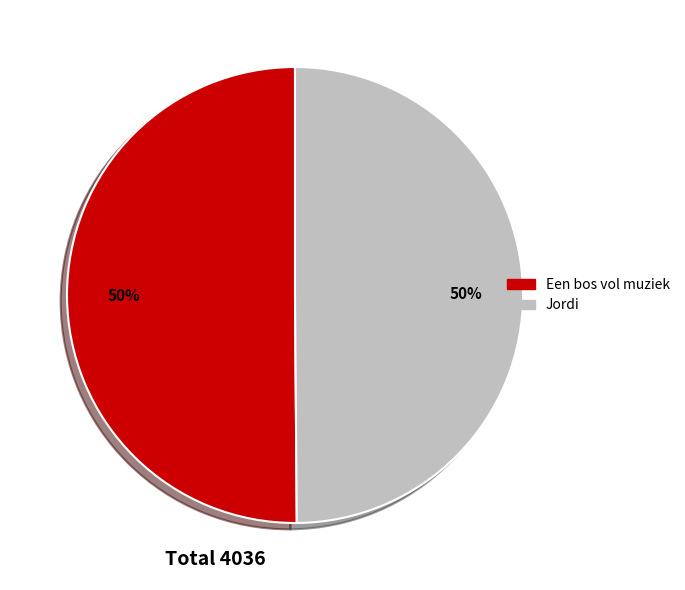

Approximately how many times larger is the value at Jordi compared to Een bos vol muziek?

1.0